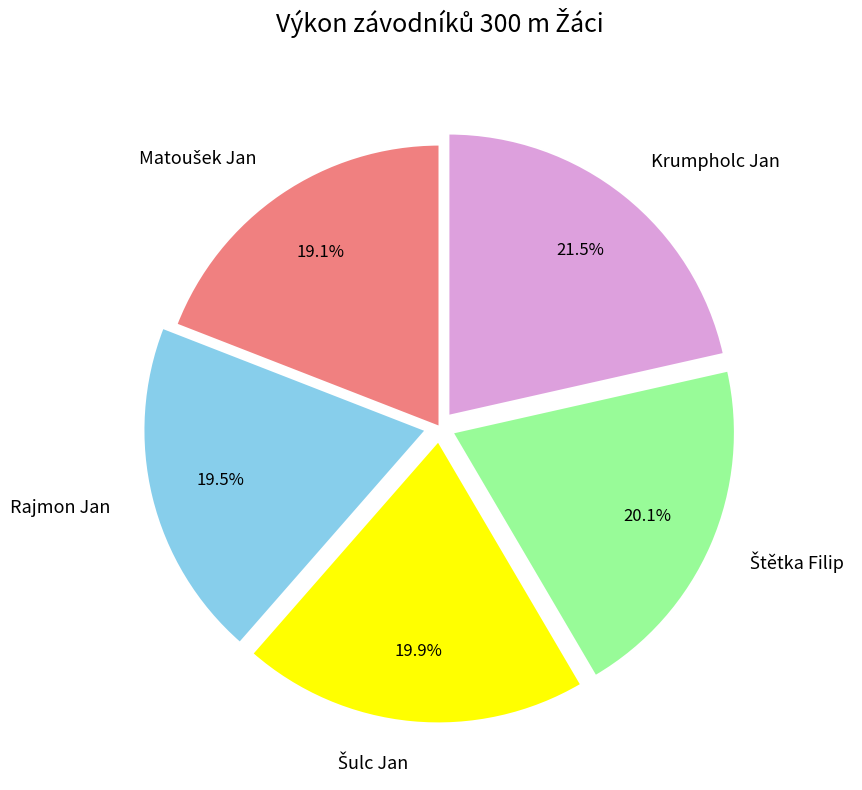

Which slice is the largest?

Krumpholc Jan